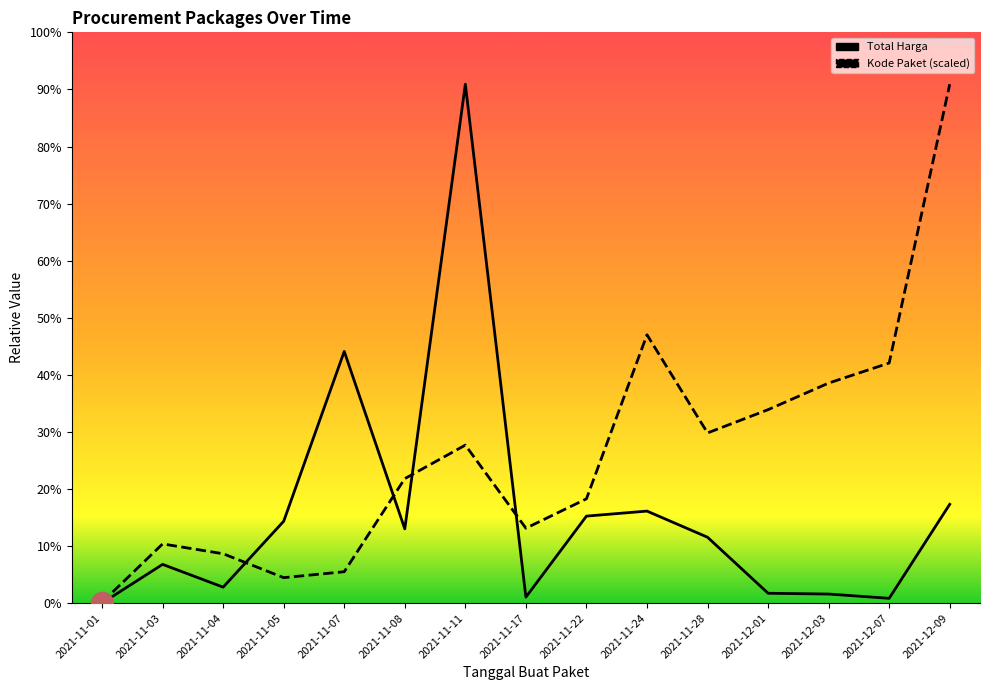

The value of Total Harga at 2021-11-24 is 521459200.0. True or false?

True